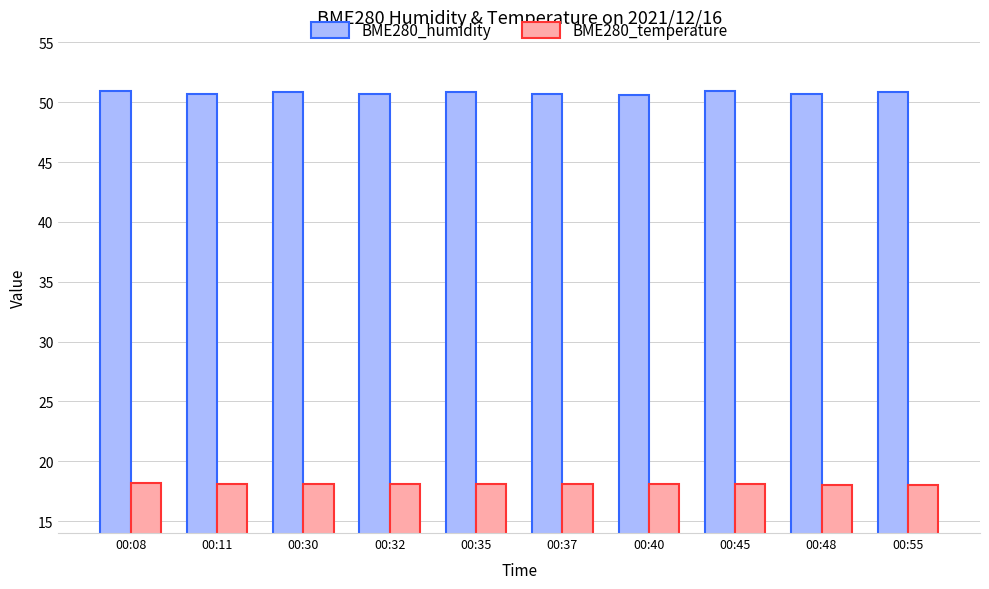

The value of BME280_humidity at 00:40 is 14.5. True or false?

False